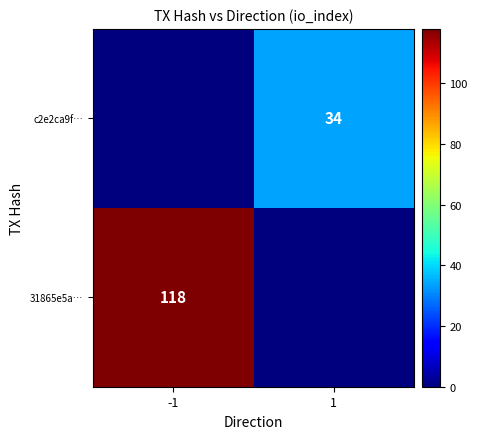

The value of c2e2ca9f… at 1 is 52. True or false?

False